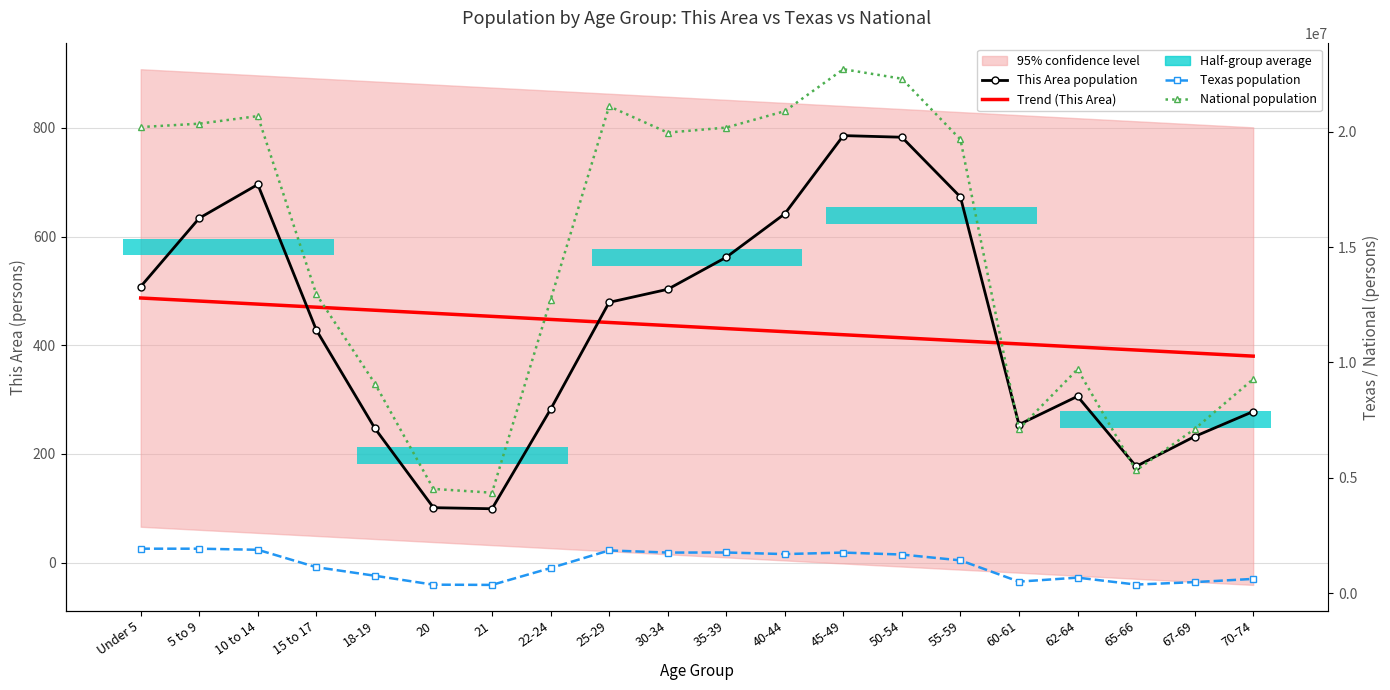

True or false: National population and This Area population intersect in this chart.

False